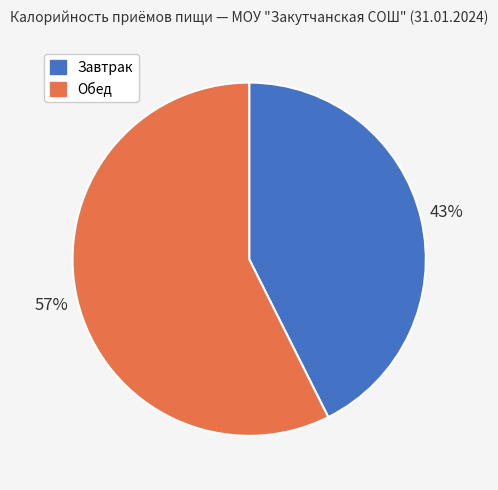

Combined, do Завтрак and Обед account for over 50%?

Yes